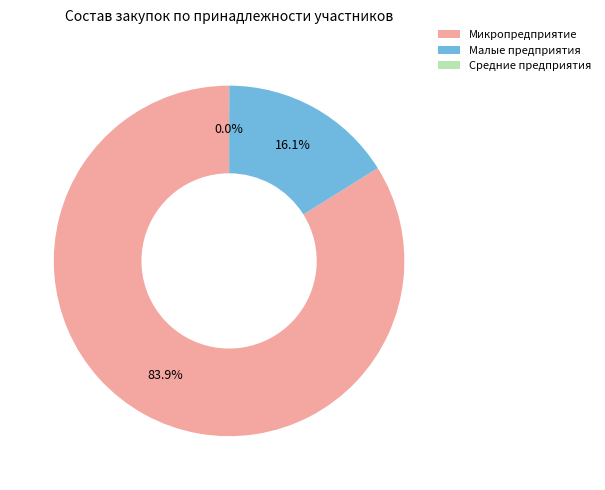

Is Микропредприятие the majority of the pie?

Yes